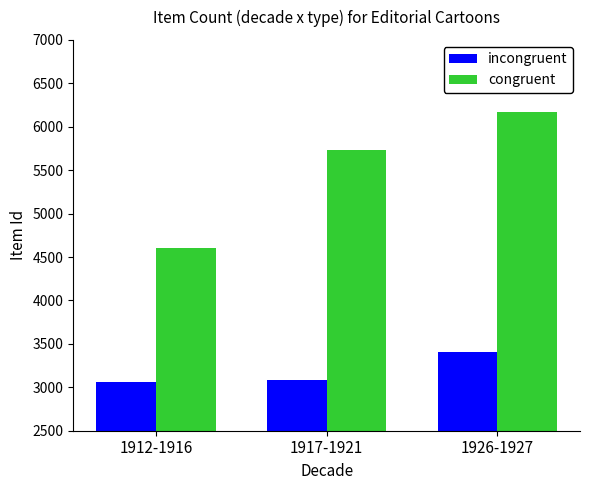

What is the spread (max minus min) of values at 1917-1921?

2639